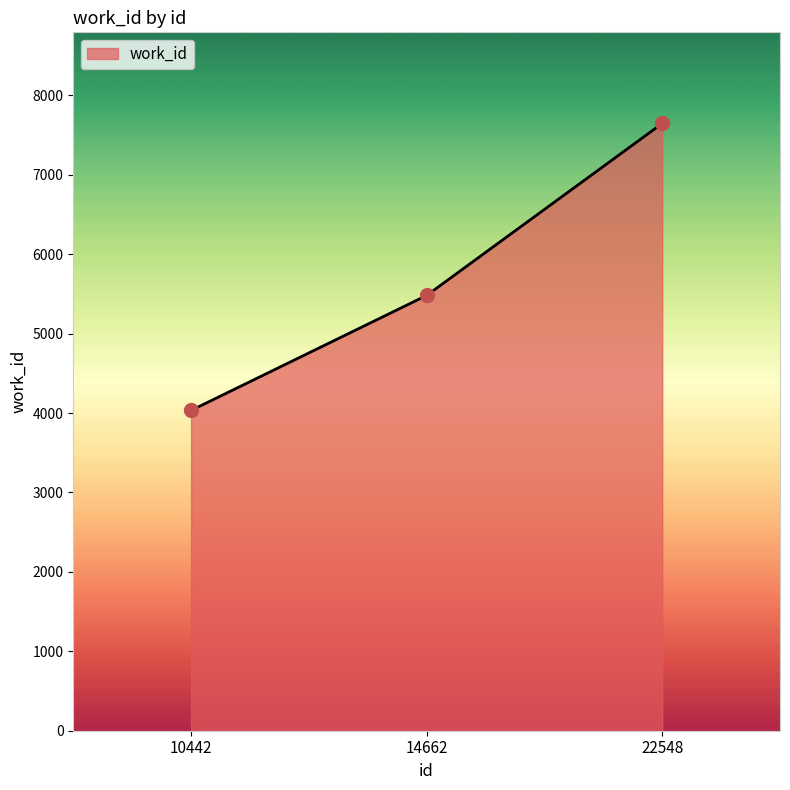

Approximately how many times larger is the value at 14662 compared to 22548?

0.7